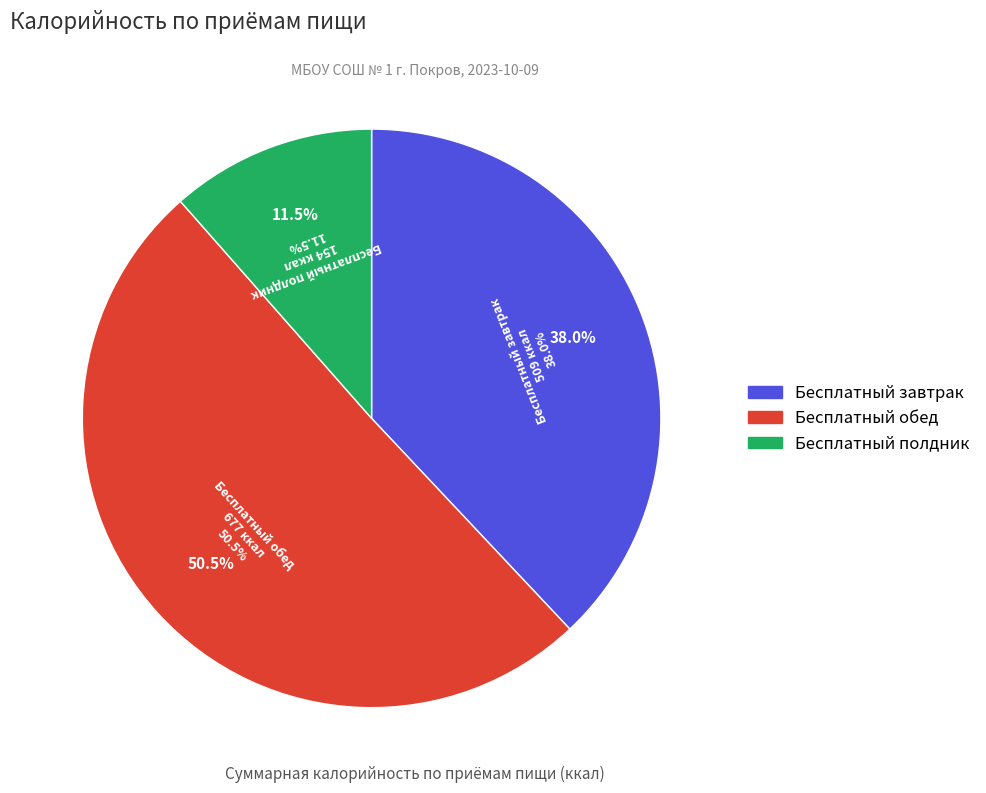

Is there any slice that represents more than half of the pie?

Yes